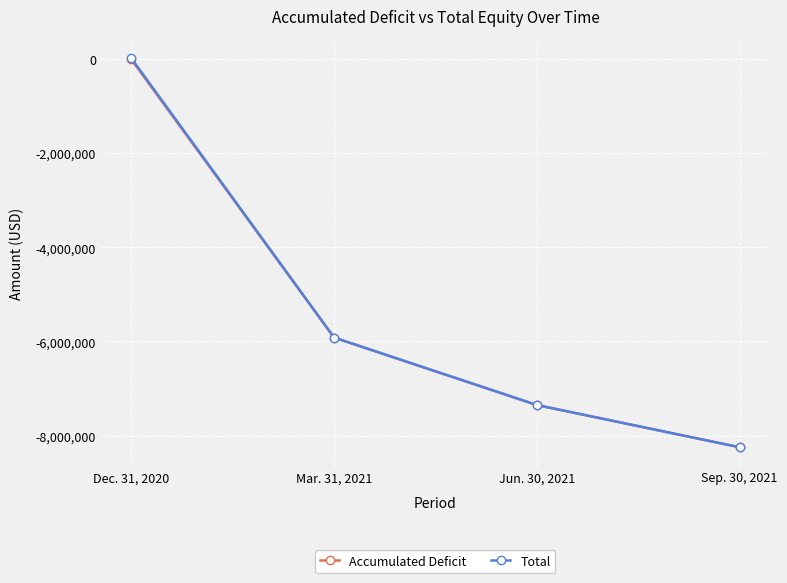

Which series has the widest spread of values?

Total